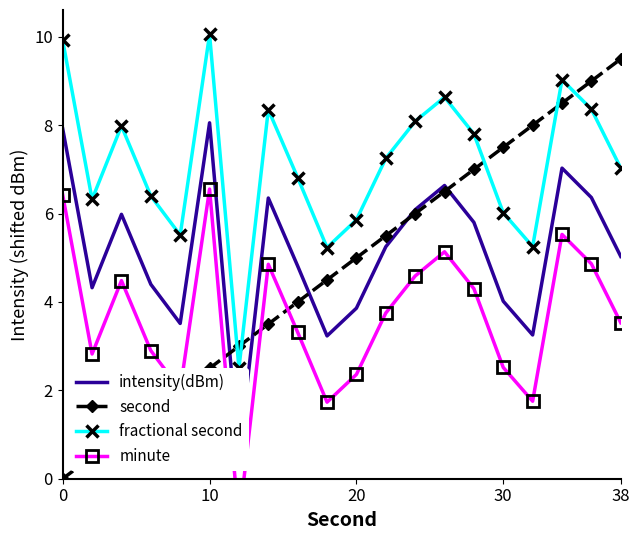

In minute, how many points are higher than both neighbors (excluding endpoints)?

5